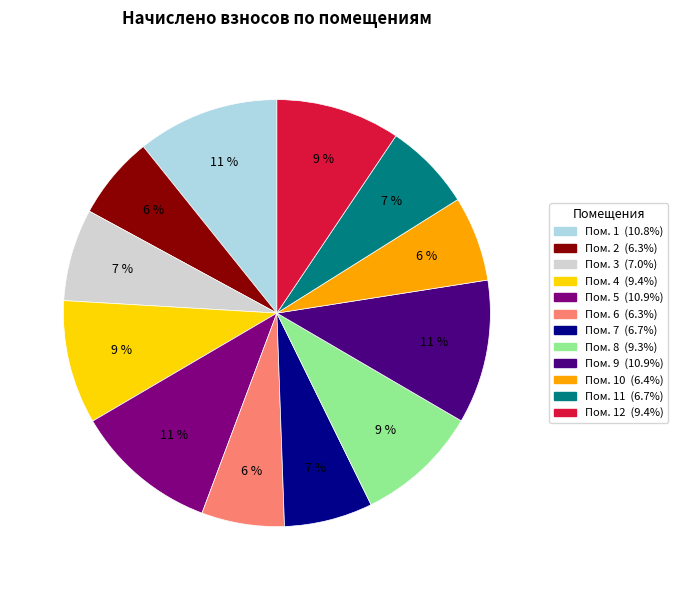

To the nearest percent, what is the difference between the largest and smallest slice percentages?

5%